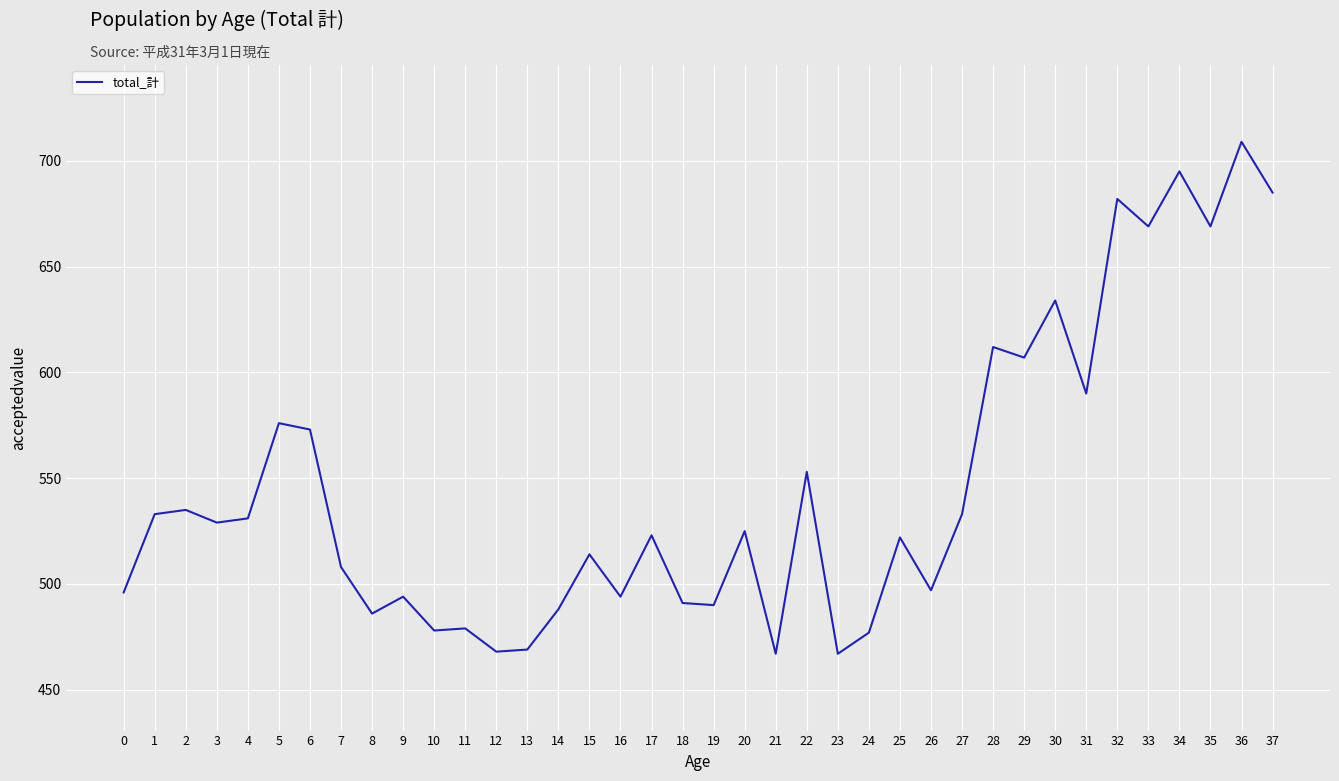

What is the ratio of the value at 28 to the value at 4?

1.2